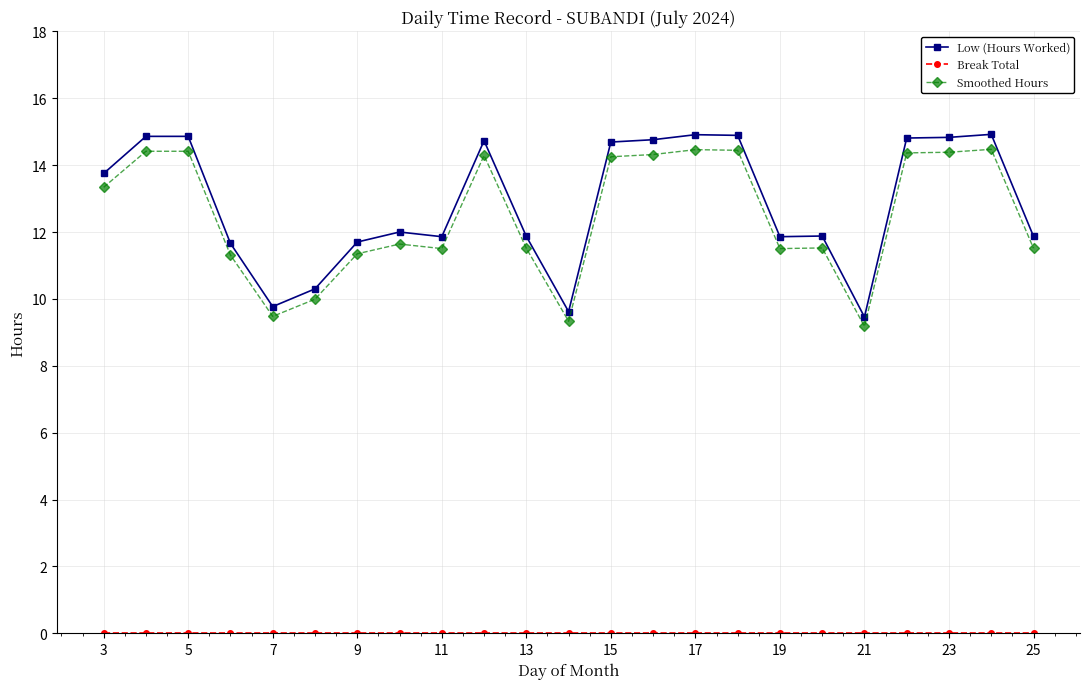

At how many categories does at least one series exceed 3?

23